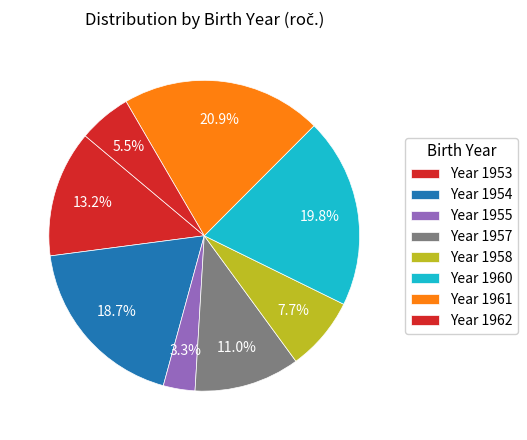

How many segments does this pie chart have?

8